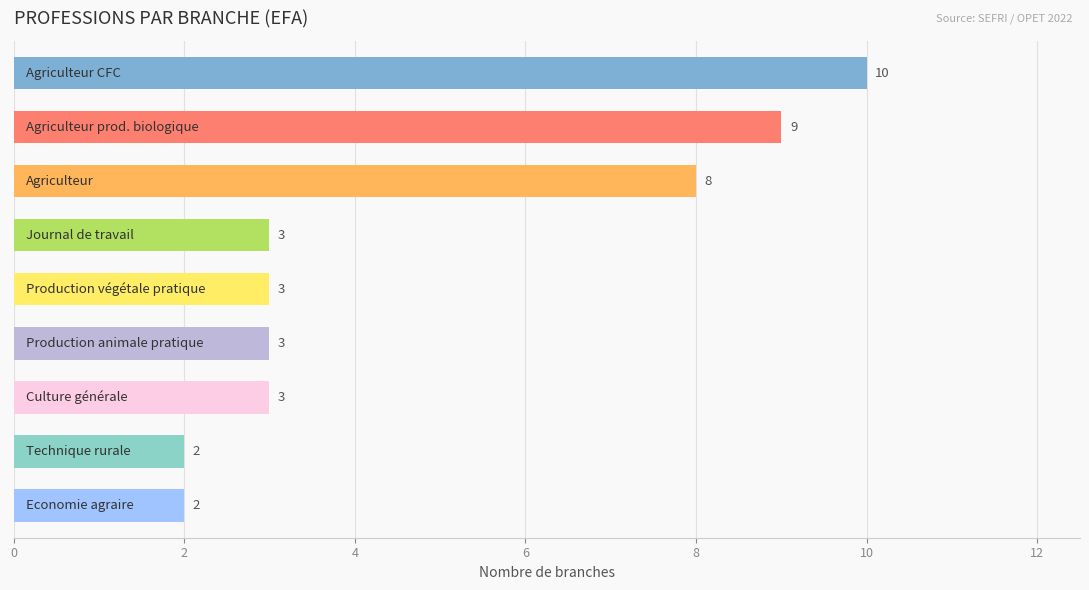

What is the sum of all values?

43